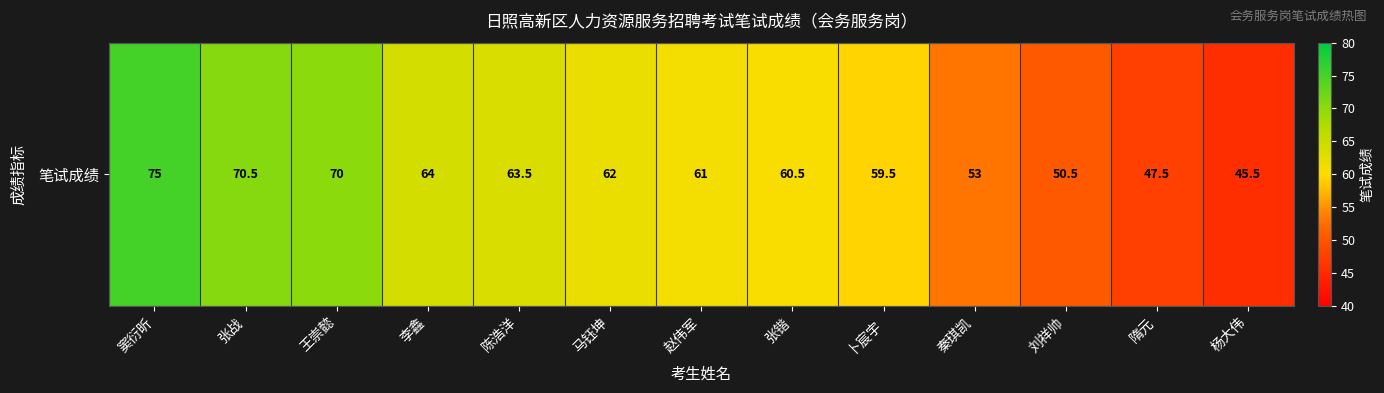

What is the greatest value displayed?

75.0